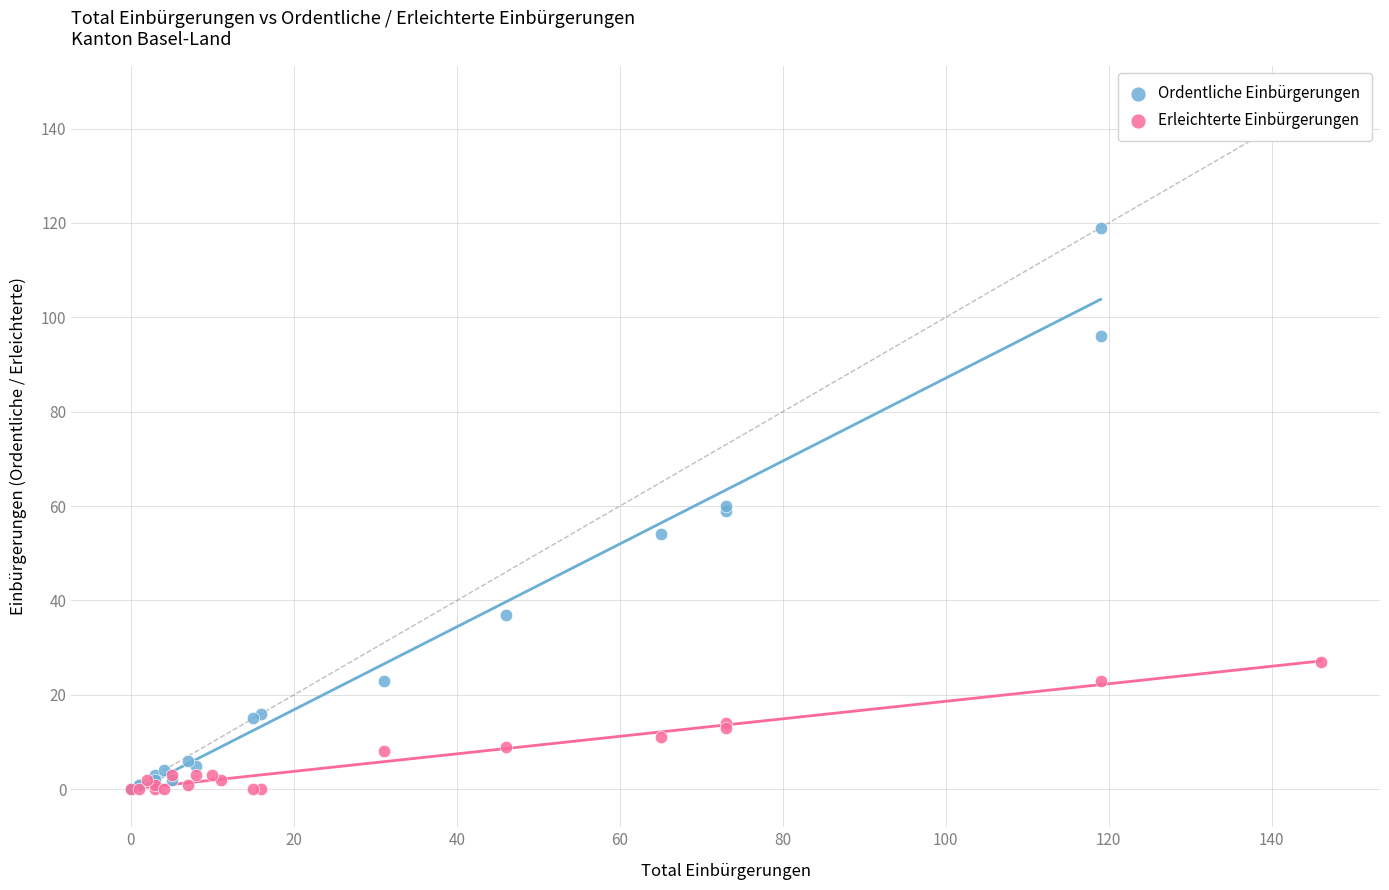

Which series contains the highest Y value?

Ordentliche Einbürgerungen